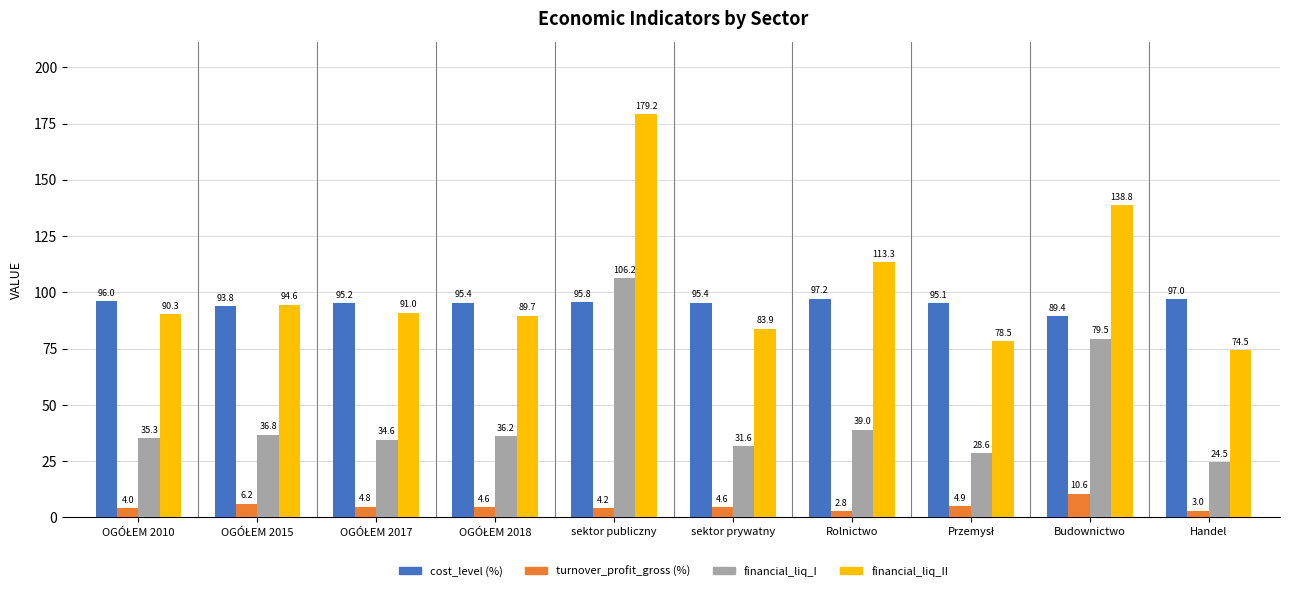

Which category has the lowest value in the turnover_profit_gross (%) series?

Rolnictwo